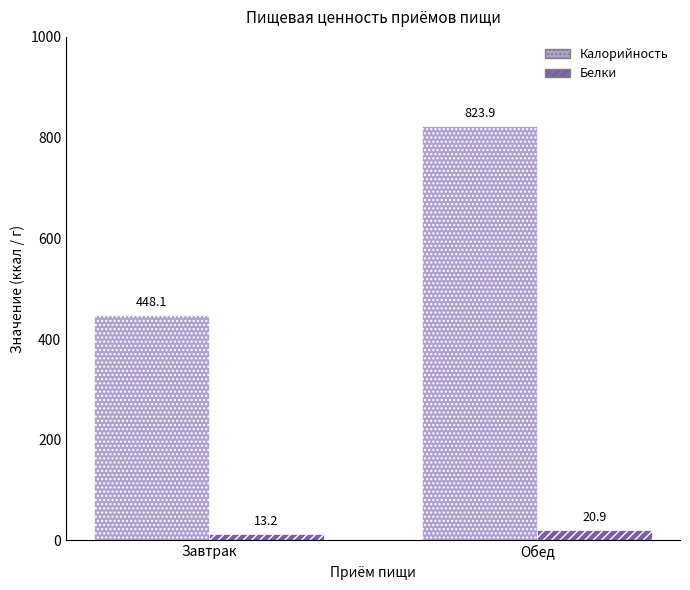

Rank the categories by Белки value from lowest to highest.

Завтрак, Обед